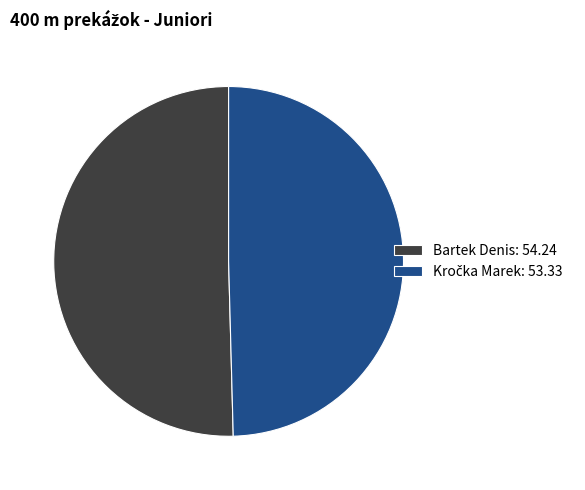

Is there any slice that represents more than half of the pie?

Yes